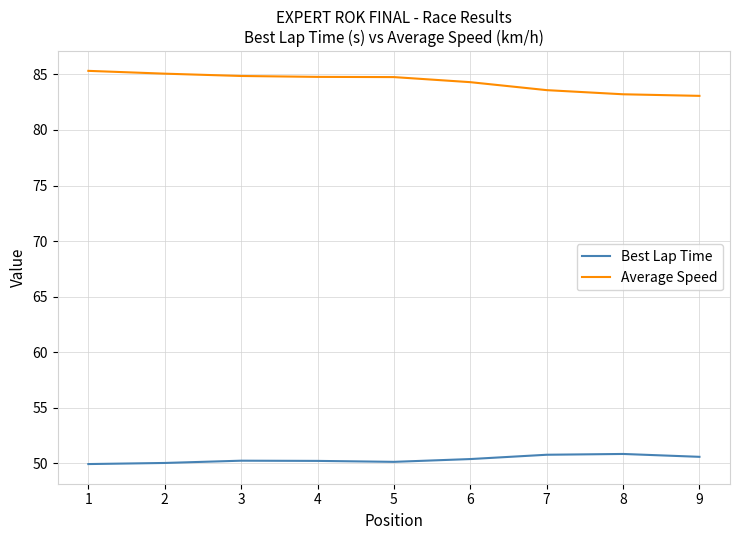

Which series has the largest total across all categories?

Average Speed